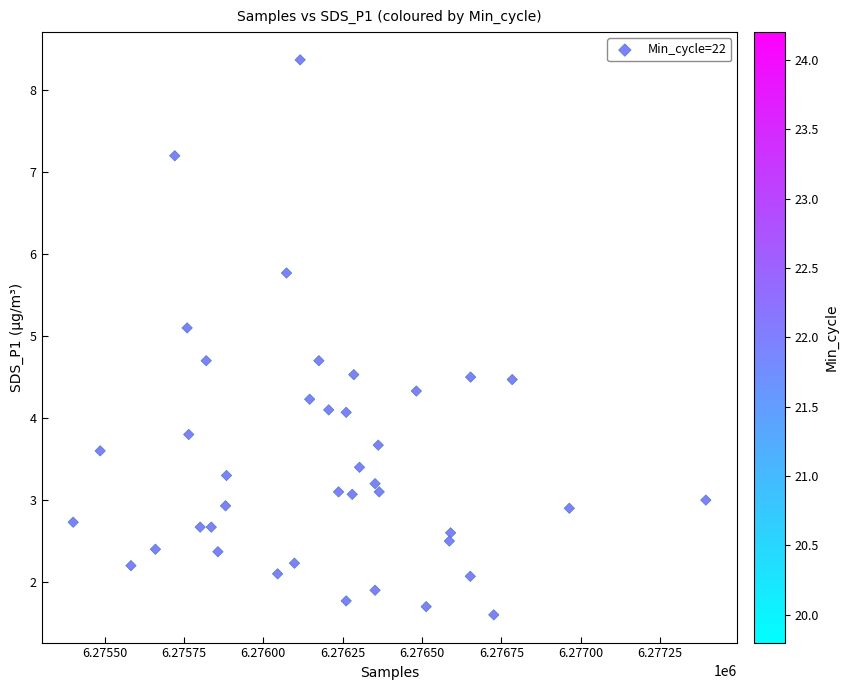

What is the range of Y values (max minus min)?

6.8